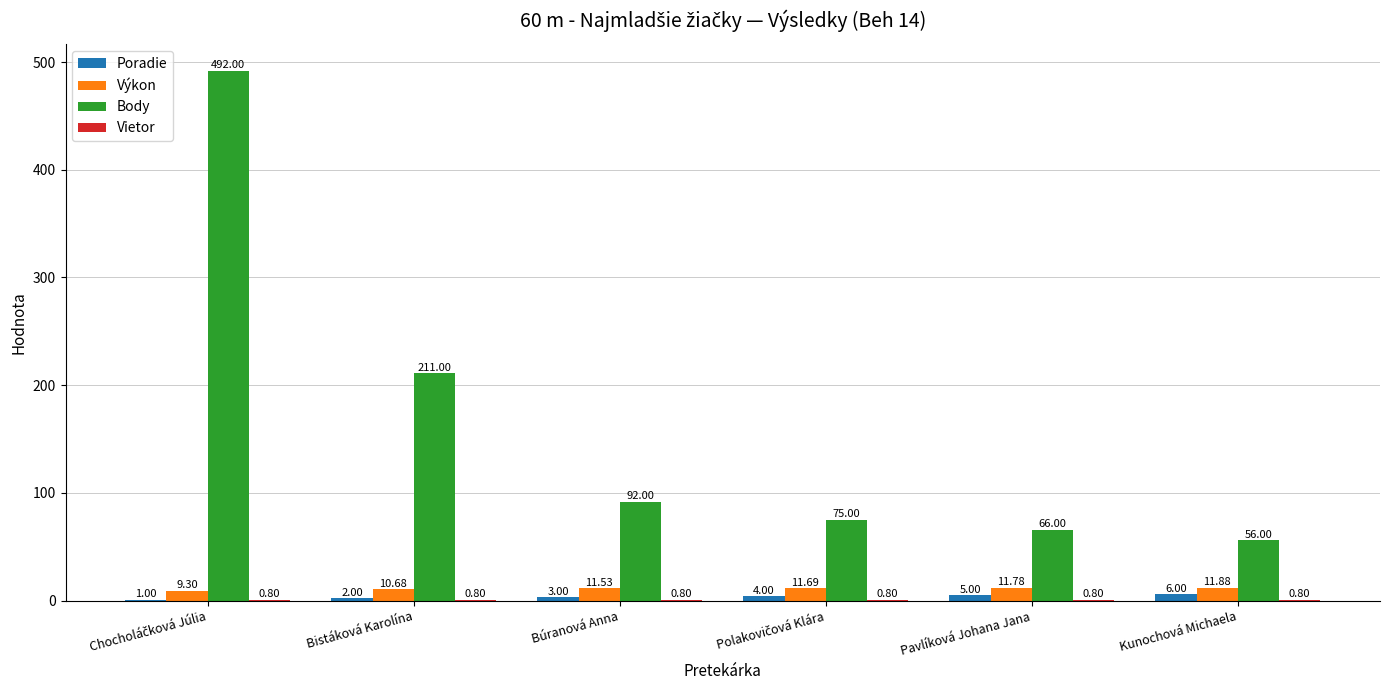

True or false: Body has a value of 327.9 at Bistáková Karolína.

False